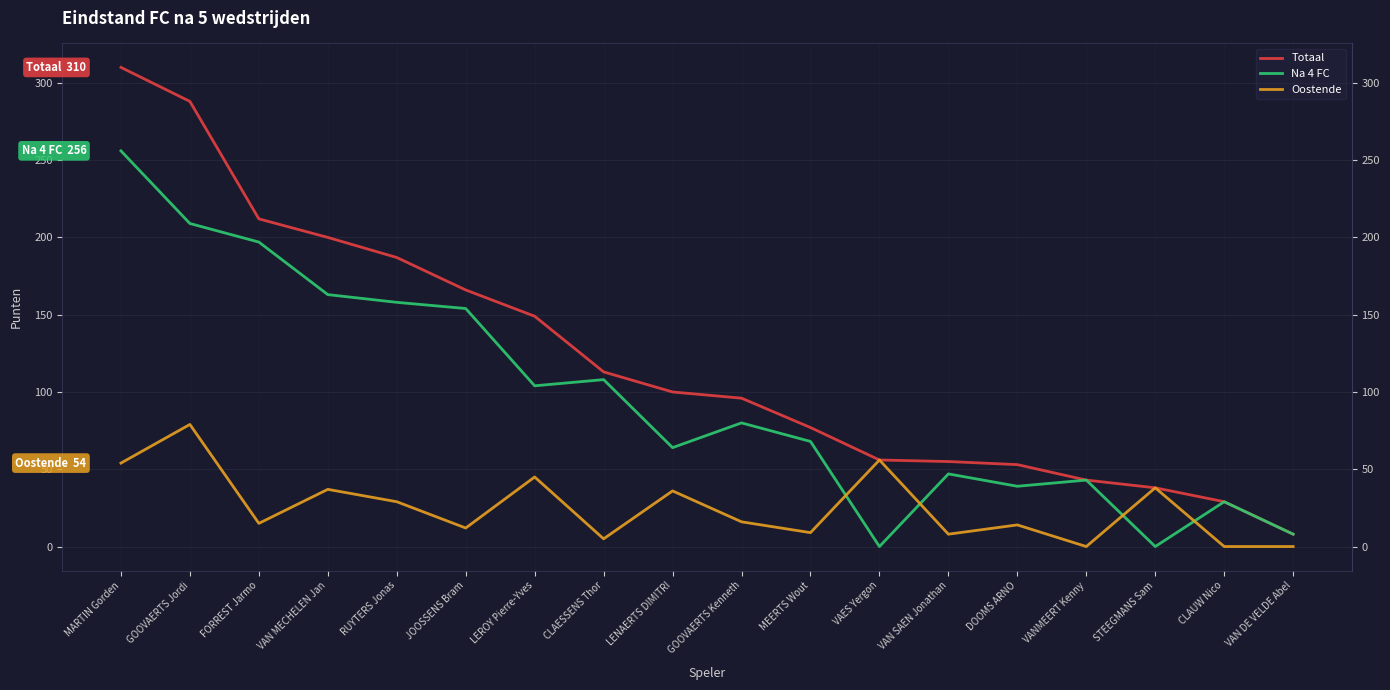

Rank the series by their average value, from lowest to highest.

Oostende, Na 4 FC, Totaal